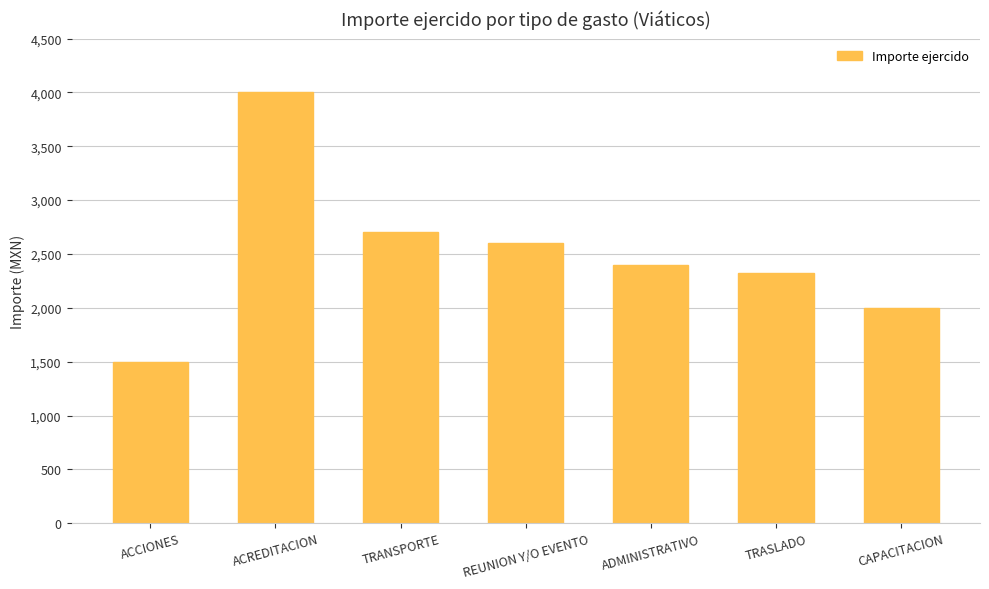

Read the value at REUNION Y/O EVENTO, to the nearest 50.

2600